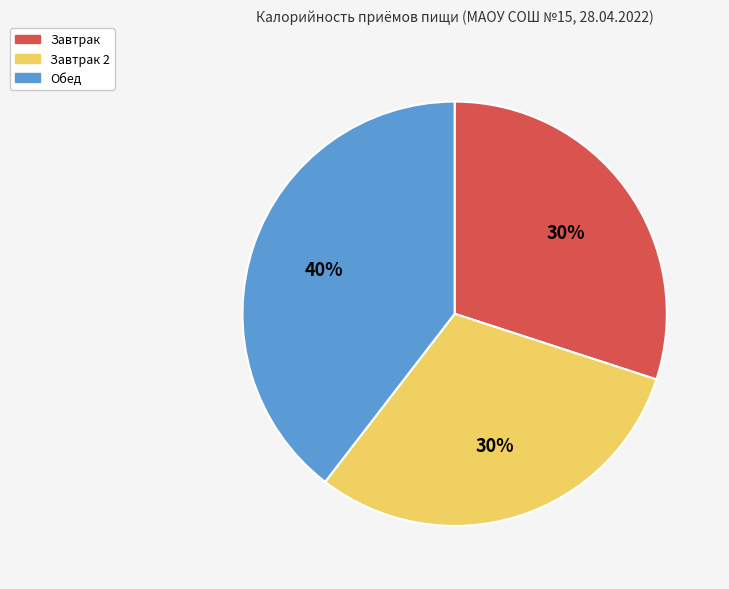

True or false: Завтрак accounts for 30% of the total.

True